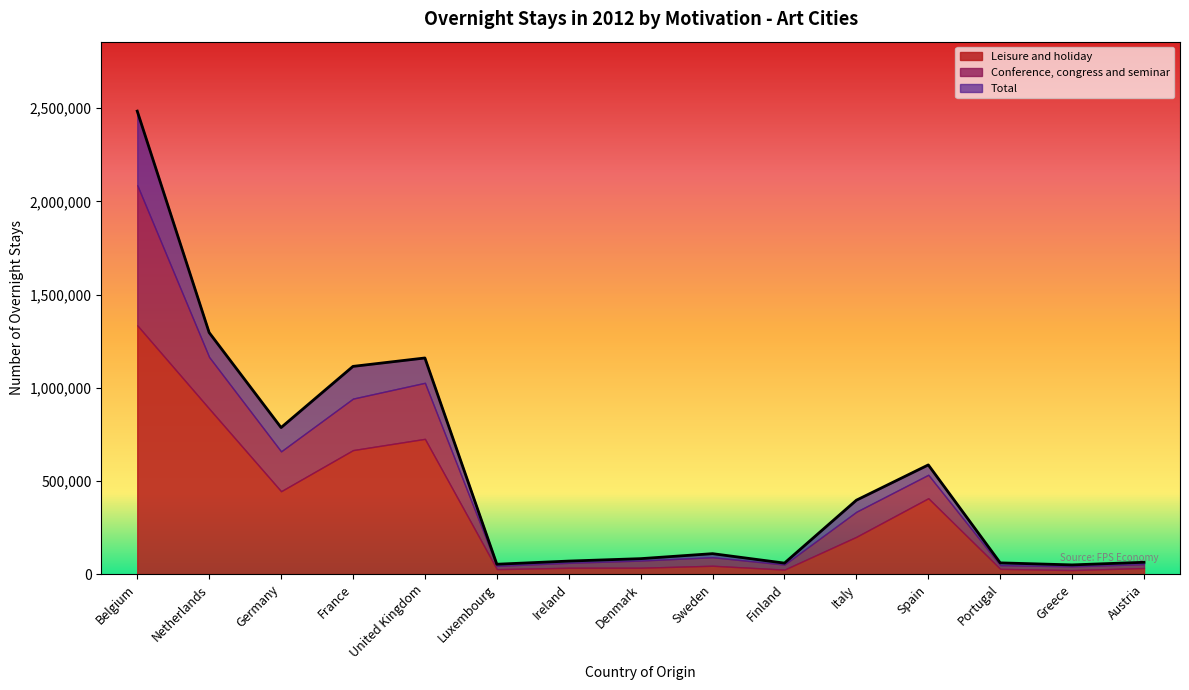

Reading left to right, extract all data points from this chart.

Leisure and holiday: 1334899	887799	444605	665197	725616	26437	33899	34021	44754	24007	200086	407033	28066	21497	32489
Conference, congress and seminar: 752420	276949	213851	276414	300743	17585	26465	38546	45772	27127	134496	125928	19862	20089	20789
Total: 2484119	1295936	786234	1114443	1159562	52880	69851	82827	109609	58962	396484	585819	60221	49328	63389